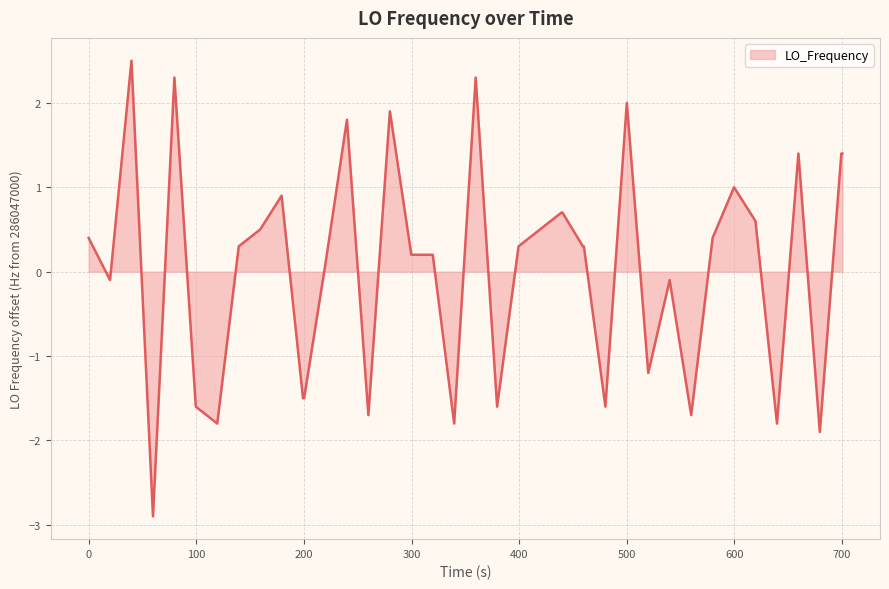

What is the smallest value displayed?

-2.9